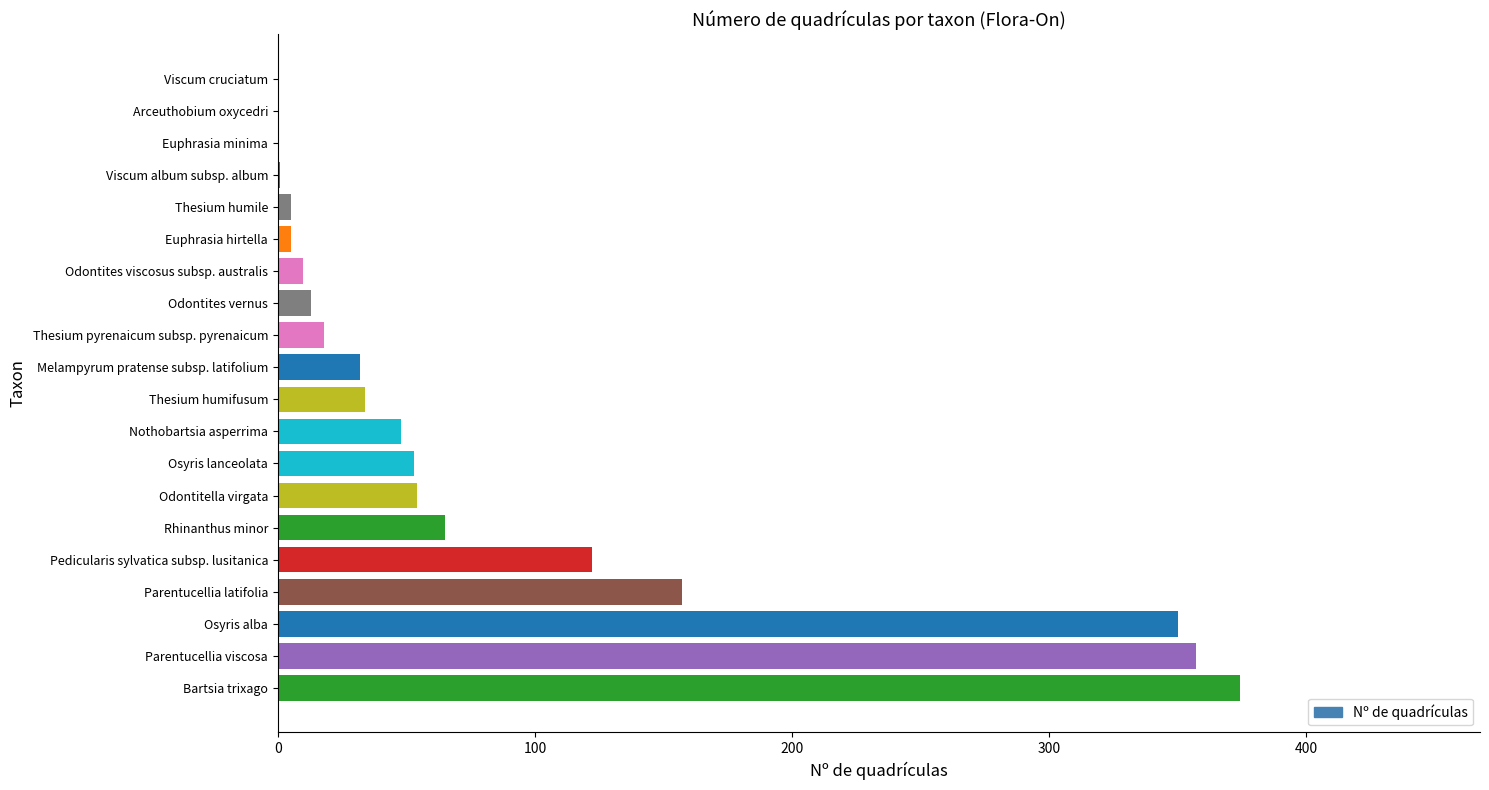

Approximately how many times larger is the value at Thesium pyrenaicum subsp. pyrenaicum compared to Odontites viscosus subsp. australis?

1.8